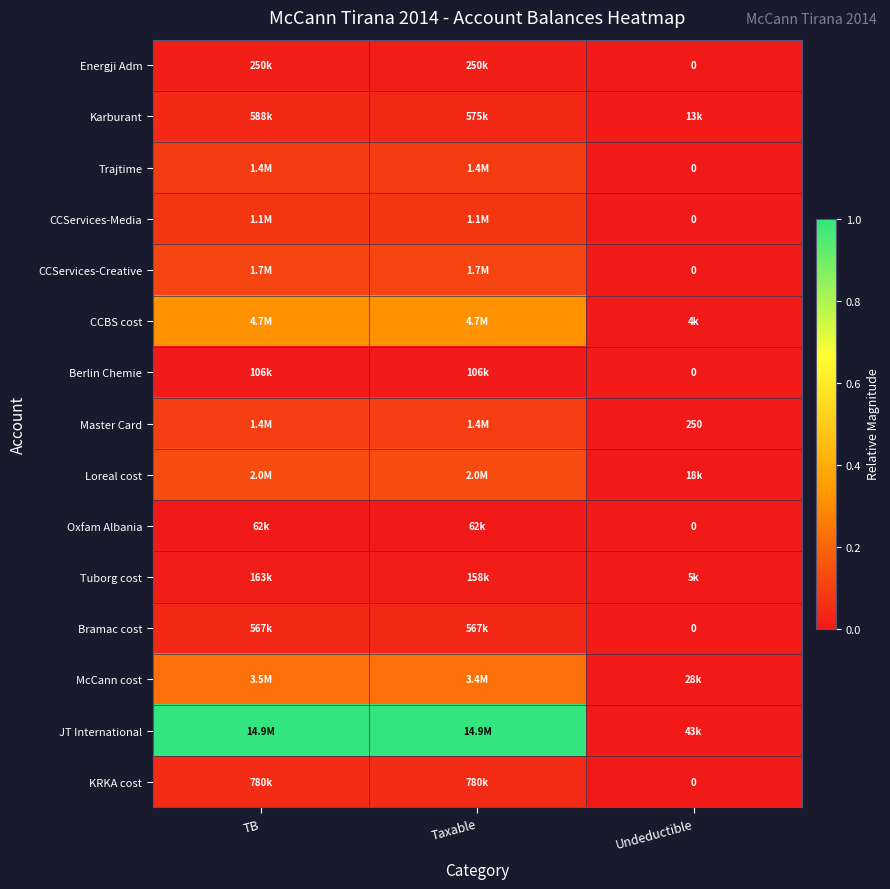

At how many categories does at least one series exceed 0?

3